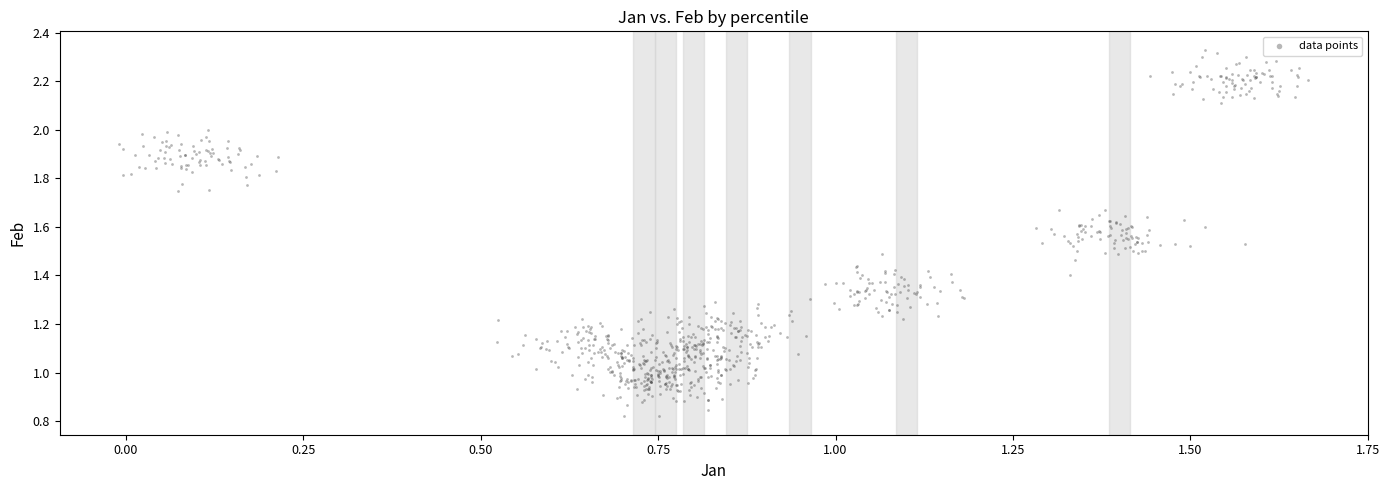

How many points are shown in the scatter plot?

810